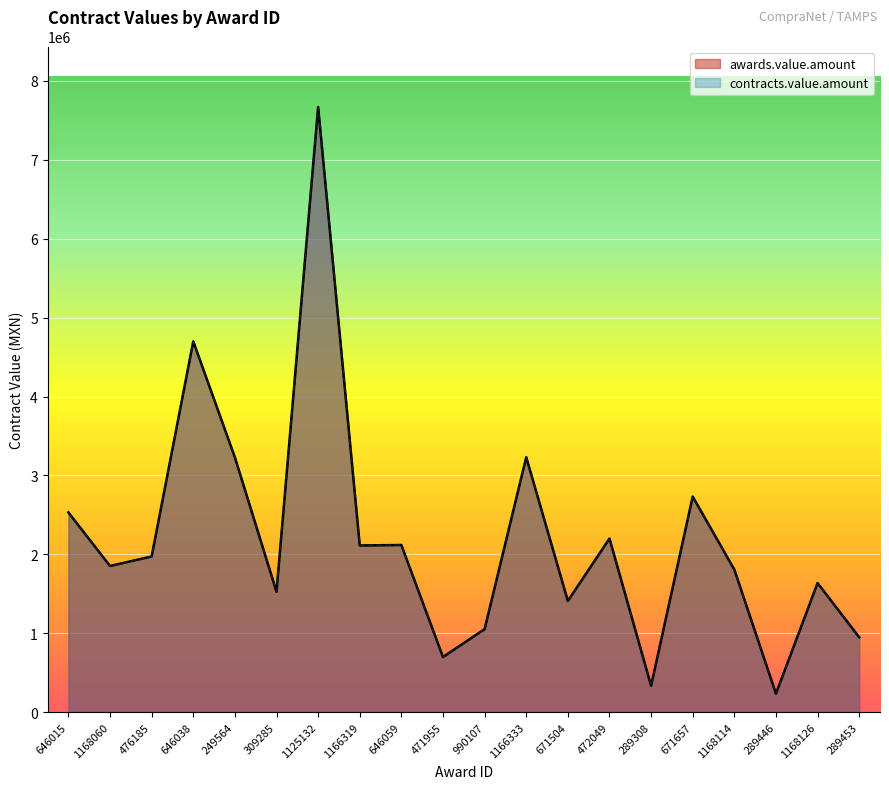

The value of contracts.value.amount at 1168126 is 1635579.3. True or false?

True